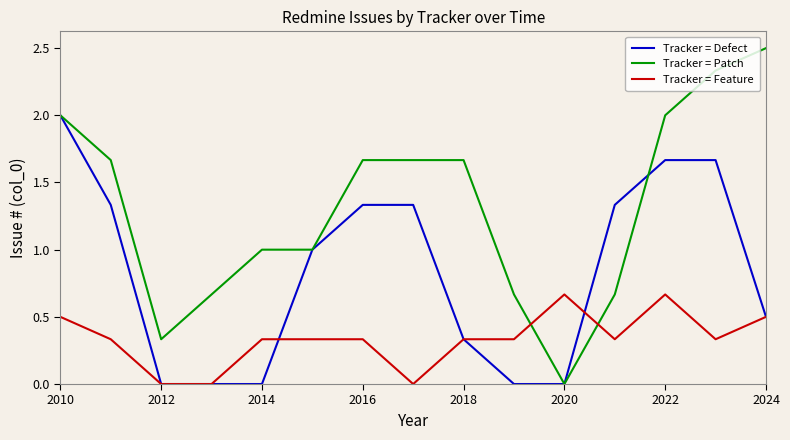

Which series has the largest total across all categories?

Tracker = Patch